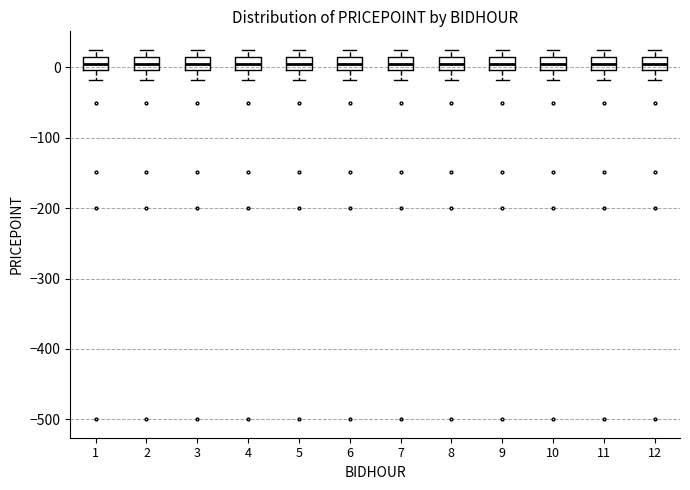

Where does the lower whisker of the box at x = 4 end on the y-axis? The values are not printed on the chart, so give them approximately, as read against the axis.

-20